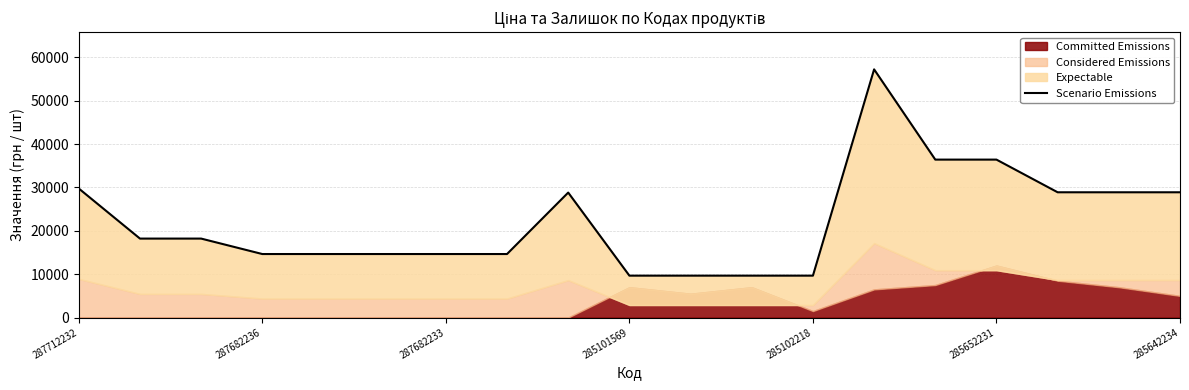

True or false: the data shows 57235.5 at 13.

True